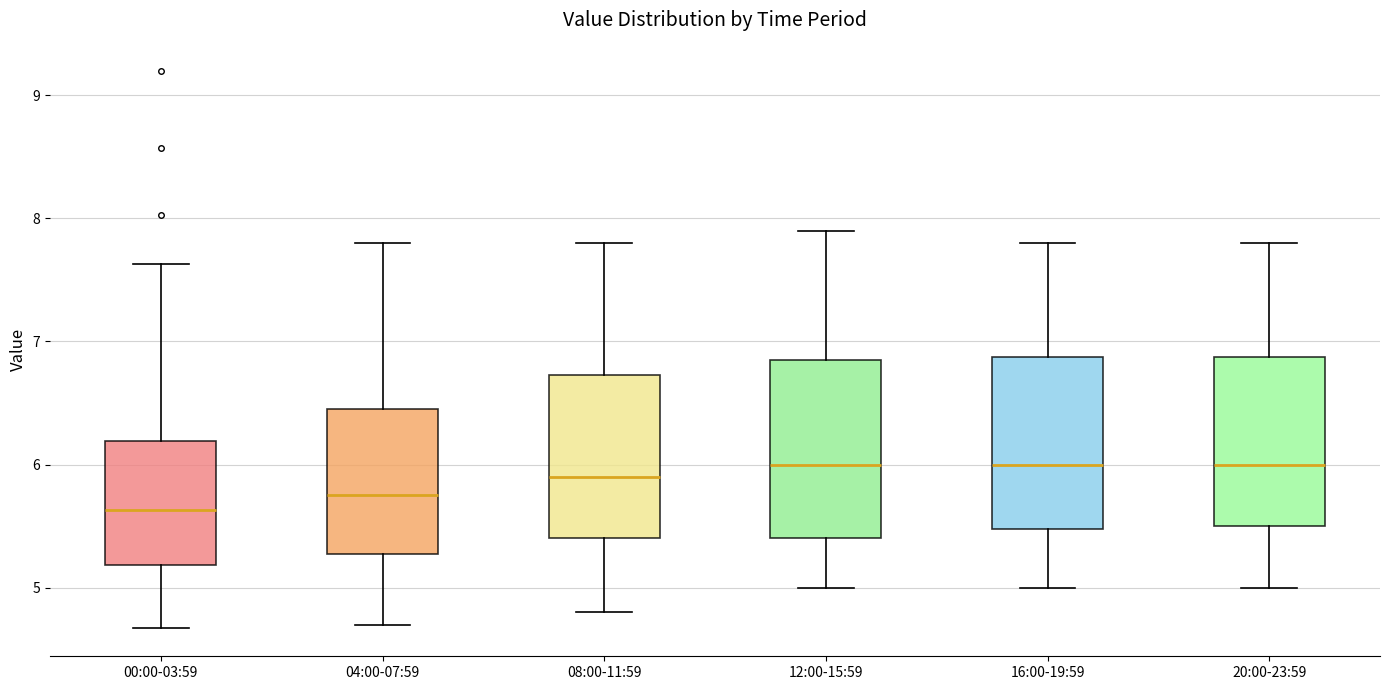

Reading left to right, read every box against the y-axis: the position of its median line, the range the box covers, and the ends of its whiskers. The values are not printed on the chart, so give them approximately, as read against the axis.

00:00-03:59: median 5.6, box 5.2 to 6.2, whiskers 4.7 to 7.6
04:00-07:59: median 5.8, box 5.3 to 6.5, whiskers 4.7 to 7.8
08:00-11:59: median 5.9, box 5.4 to 6.7, whiskers 4.8 to 7.8
12:00-15:59: median 6.0, box 5.4 to 6.9, whiskers 5.0 to 7.9
16:00-19:59: median 6.0, box 5.5 to 6.9, whiskers 5.0 to 7.8
20:00-23:59: median 6.0, box 5.5 to 6.9, whiskers 5.0 to 7.8